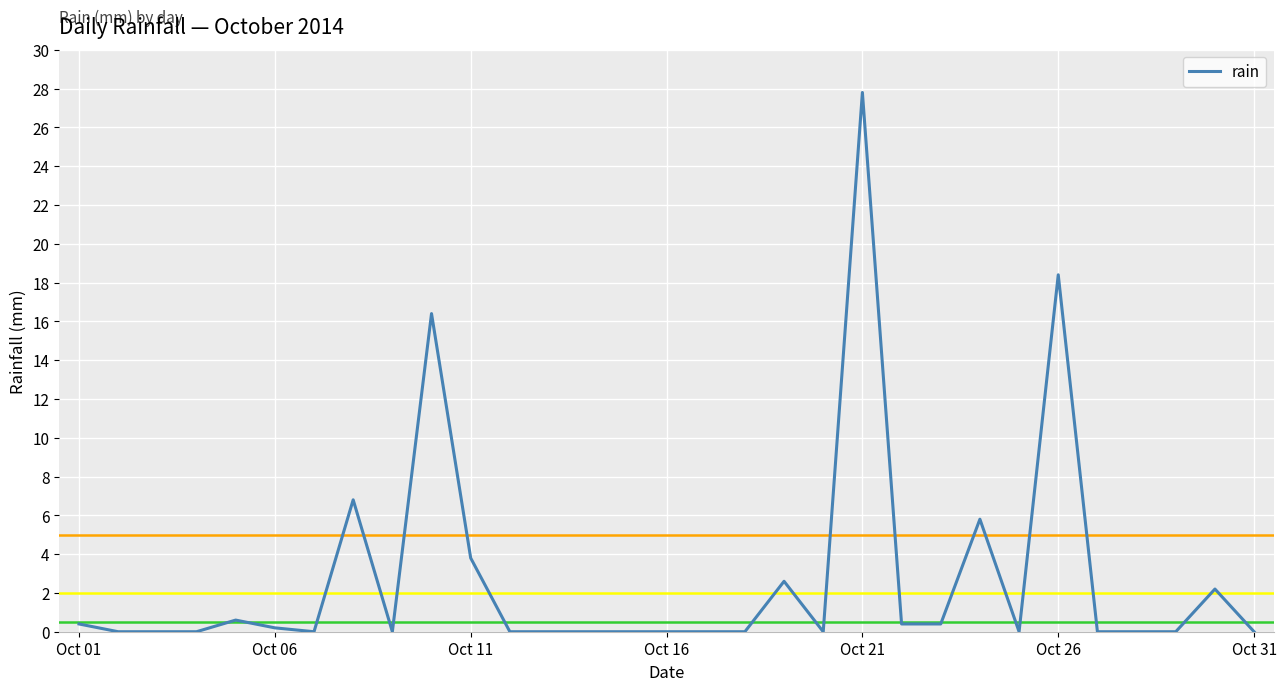

What is the maximum value shown in the chart?

27.8